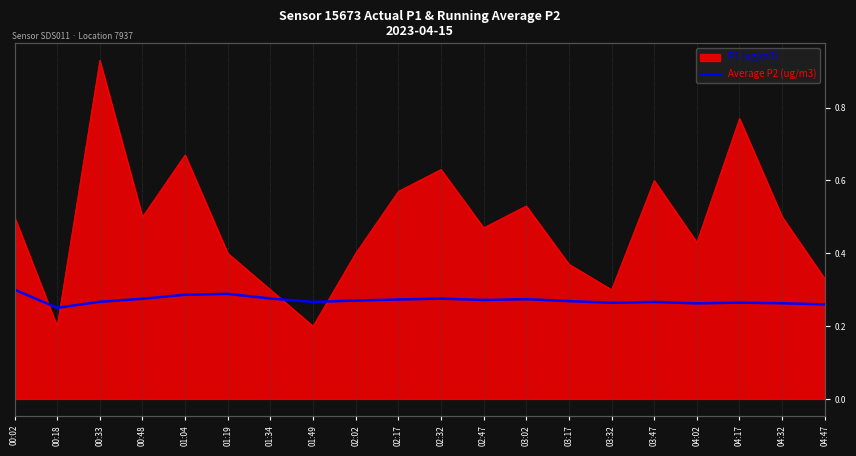

Reading right to left, what are all the values shown in this chart?

04:47=0.3	04:32=0.3	04:17=0.3	04:02=0.3	03:47=0.3	03:32=0.3	03:17=0.3	03:02=0.3	02:47=0.3	02:32=0.3	02:17=0.3	02:02=0.3	01:49=0.3	01:34=0.3	01:19=0.3	01:04=0.3	00:48=0.3	00:33=0.3	00:18=0.2	00:02=0.3